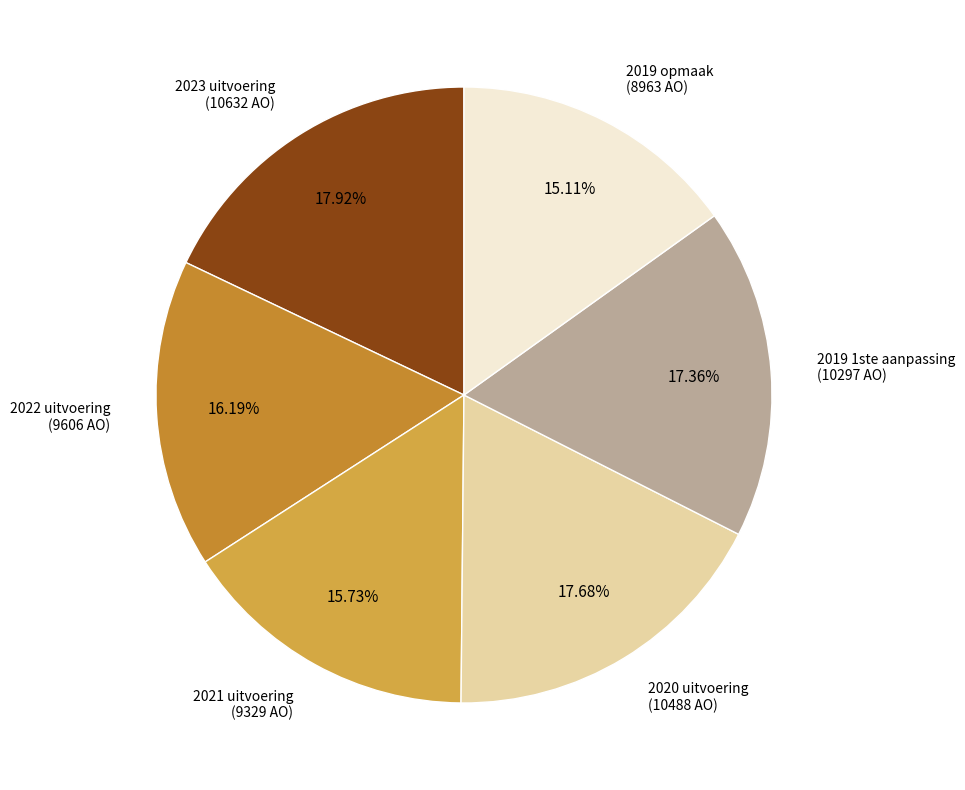

Approximately how many times larger is the value at 2019 1ste aanpassing (10297 AO) compared to 2020 uitvoering (10488 AO)?

1.0